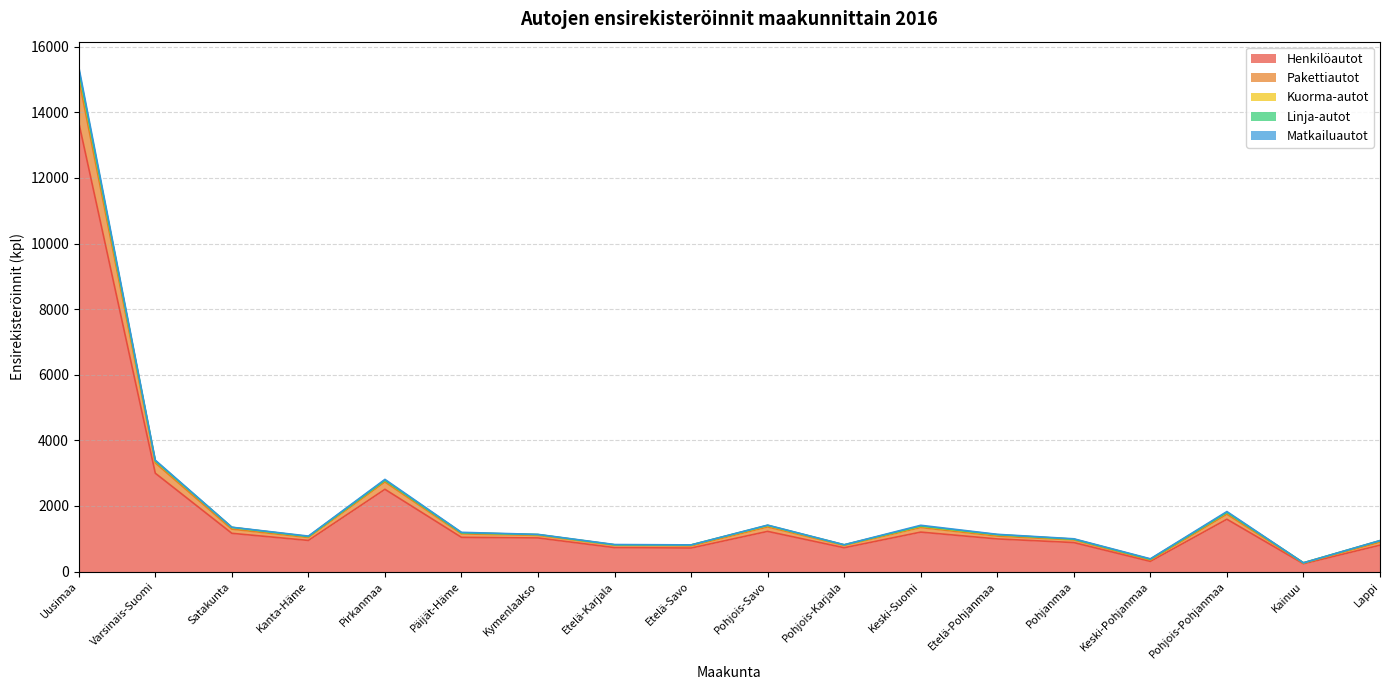

At which label does Henkilöautot reach its peak?

Uusimaa